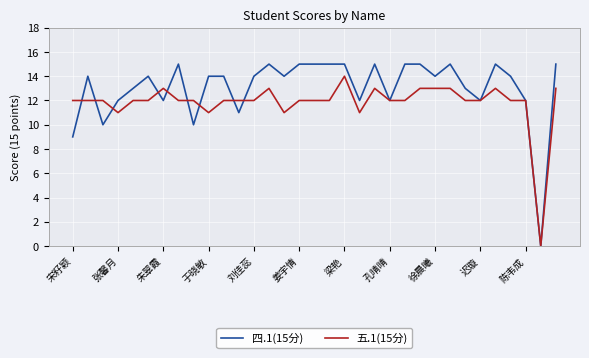

Rank the series by their maximum value, from lowest to highest.

五.1(15分), 四.1(15分)